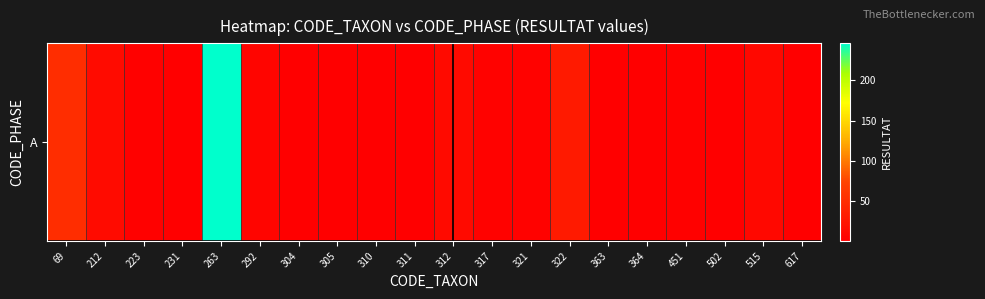

What is the average value?

20